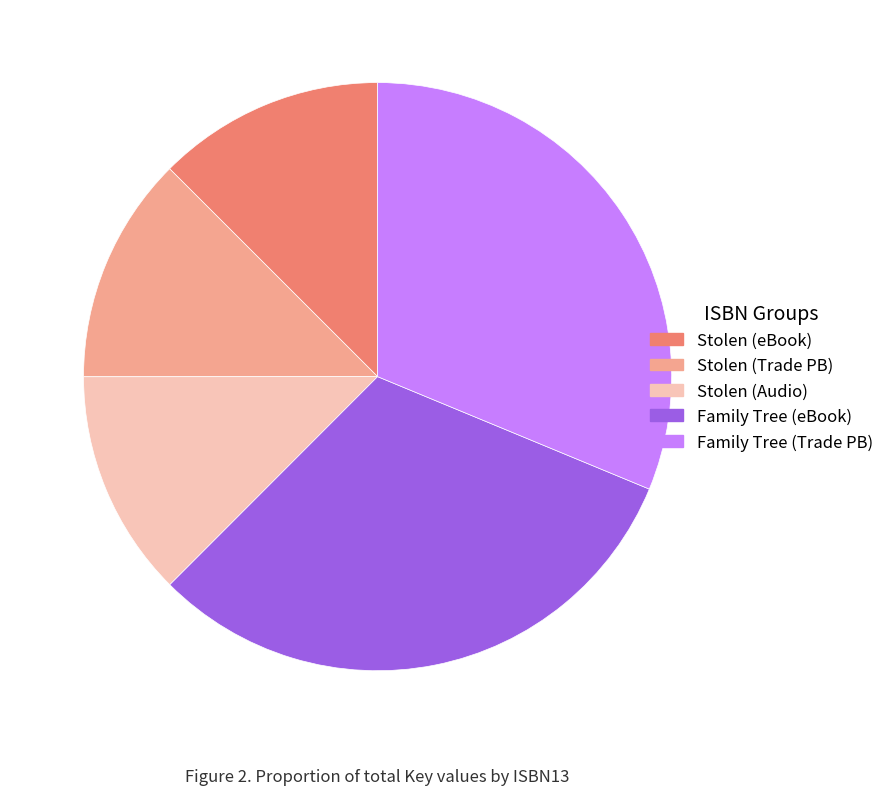

Approximately how many times larger is the value at Stolen (Trade PB) compared to Family Tree (eBook)?

0.4